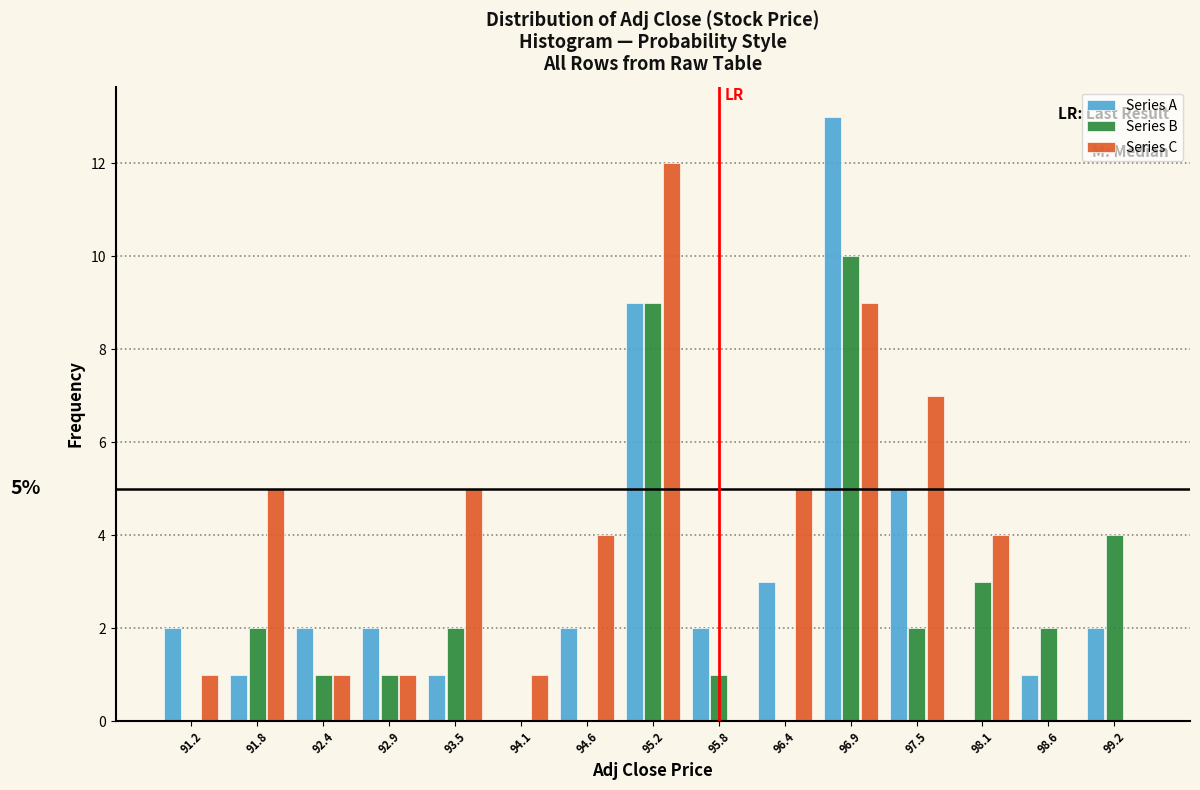

In the Series C series, which range on the x-axis has the tallest bar?

94.9 to 95.5